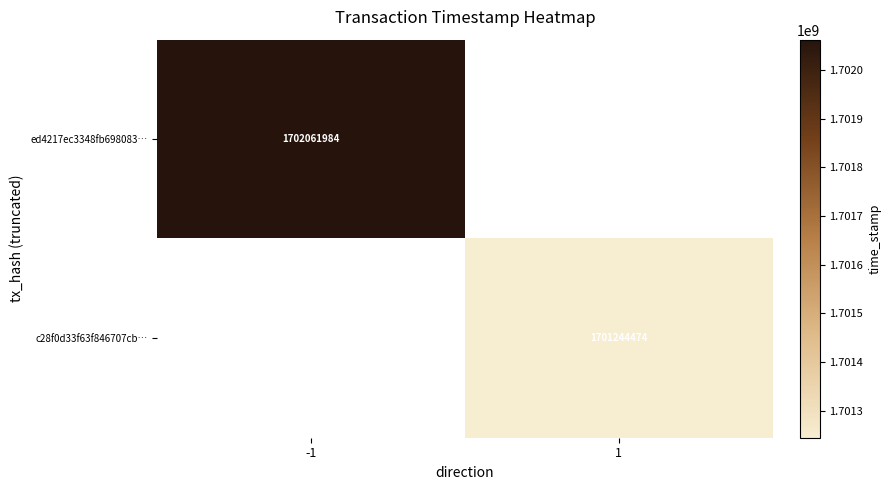

The value of ed4217ec3348fb698083… at -1 is 1702061984. True or false?

True